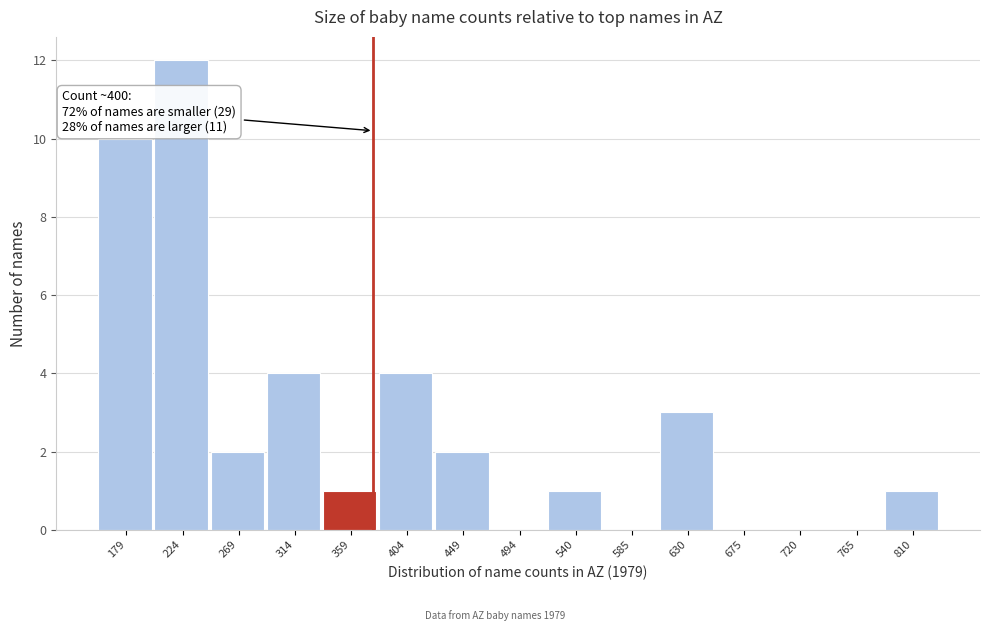

Reading left to right, what are all the values shown in this chart?

179=10	224=12	269=2	314=4	359=1	404=4	449=2	494=0	540=1	585=0	630=3	675=0	720=0	765=0	810=1